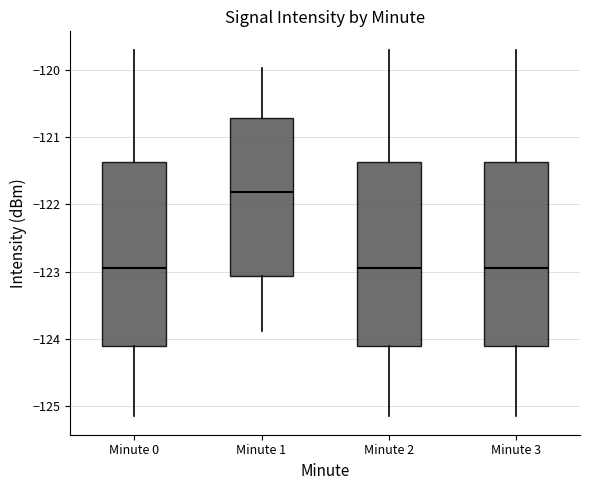

Reading left to right, transcribe this box plot: for each box, give where its median line is, the range the box spans, and where its two whiskers end, as read against the y-axis. The values are not printed on the chart, so give them approximately, as read against the axis.

Minute 0: median -123.0, box -124.1 to -121.4, whiskers -125.2 to -119.7
Minute 1: median -121.8, box -123.1 to -120.7, whiskers -123.9 to -120.0
Minute 2: median -123.0, box -124.1 to -121.4, whiskers -125.2 to -119.7
Minute 3: median -123.0, box -124.1 to -121.4, whiskers -125.2 to -119.7